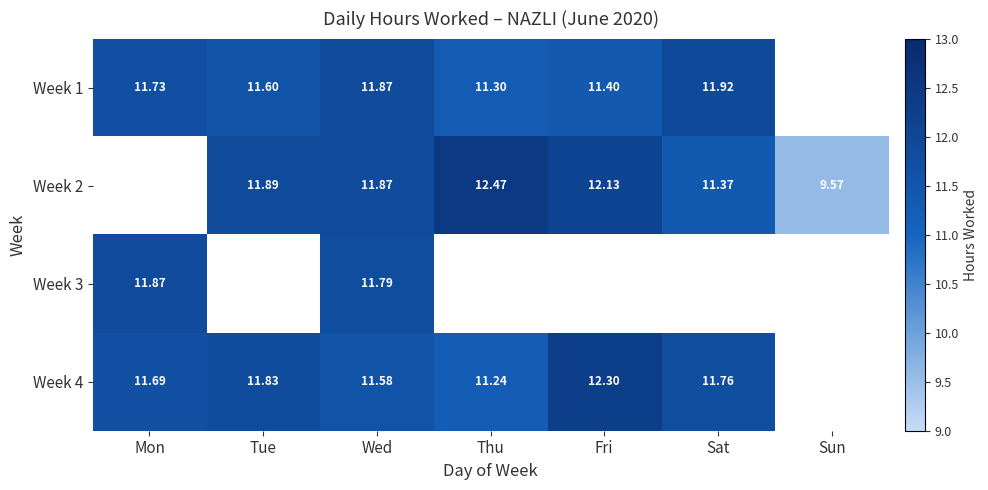

Is the value of Week 1 at Fri greater than the value of Week 2 at Wed?

No